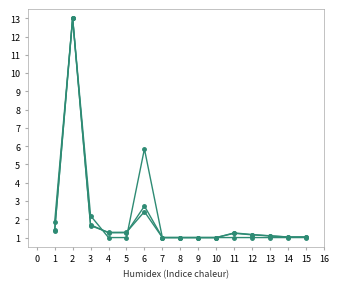

Count the number of data series in this chart.

3